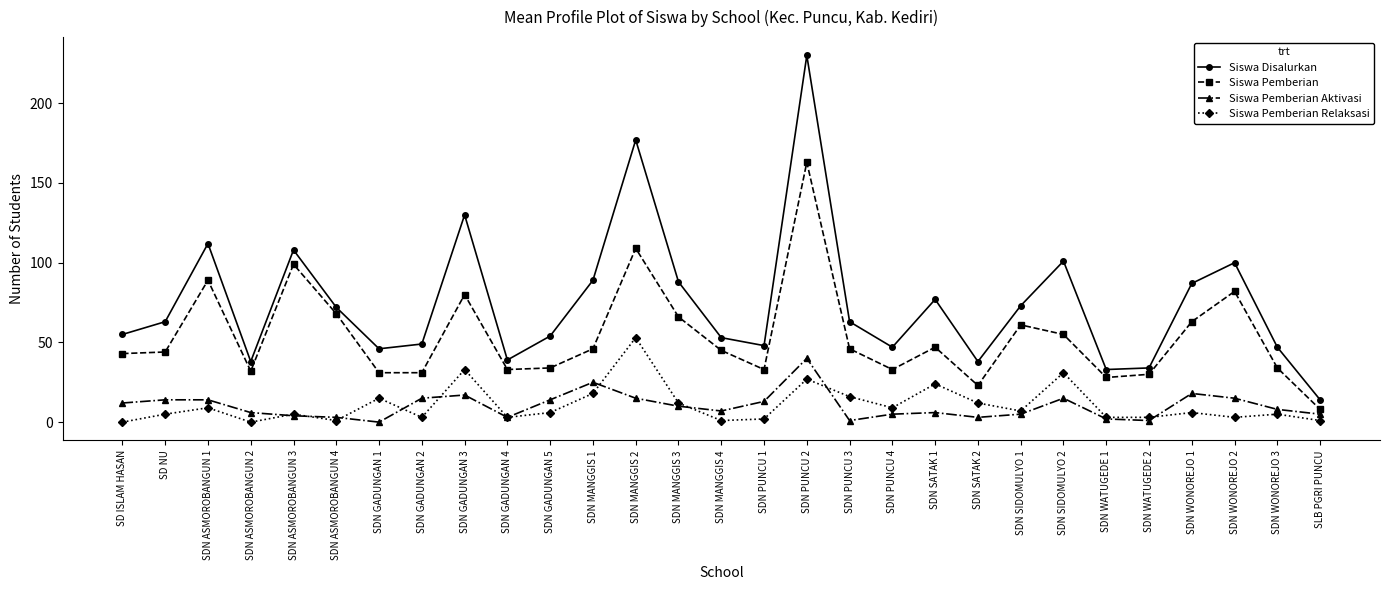

What is the sum of the Siswa Pemberian Relaksasi values at SDN WATUGEDE 1 and SDN PUNCU 4?

12